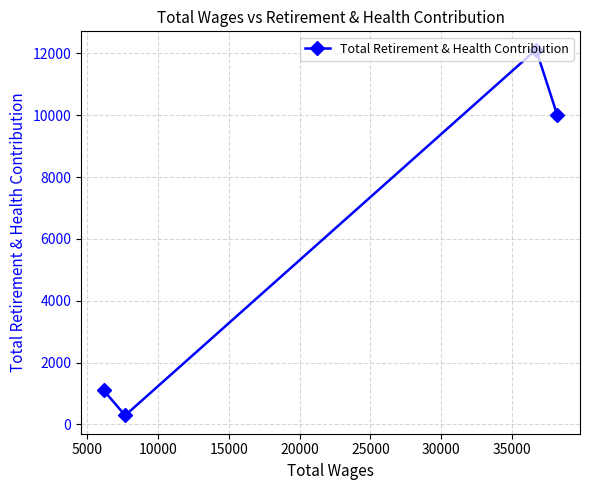

What is the difference between the second highest and minimum values?

9712